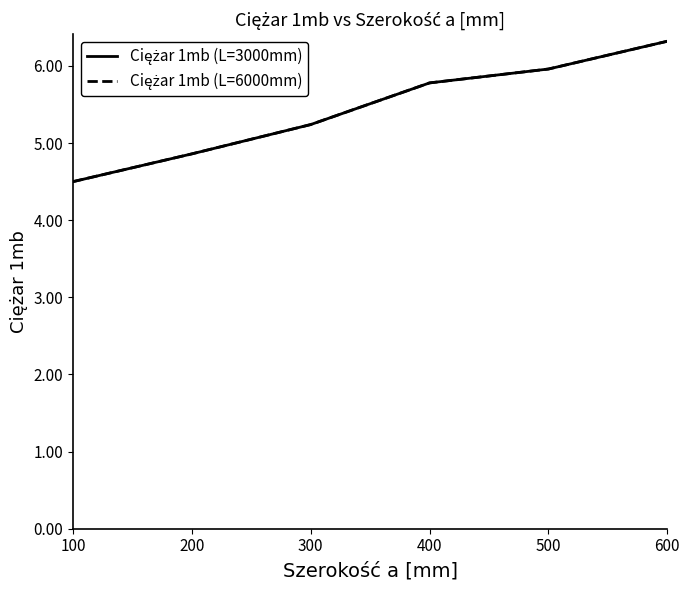

The value of Ciężar 1mb (L=3000mm) at 600 is 6.3. True or false?

True